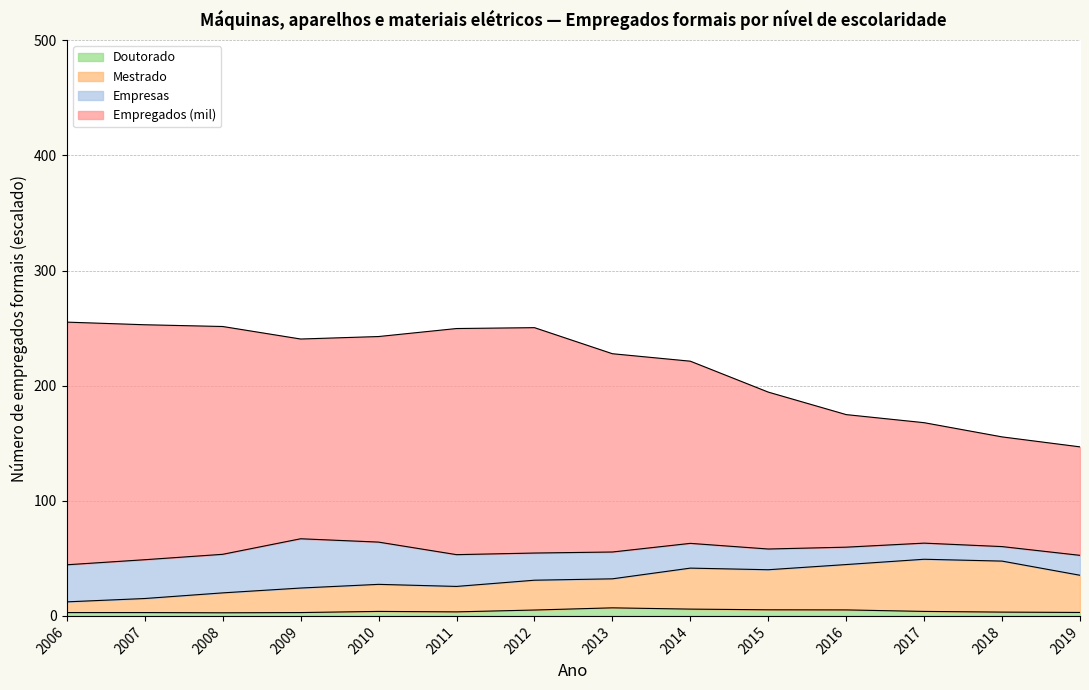

True or false: Empregados (mil) and Mestrado intersect in this chart.

False